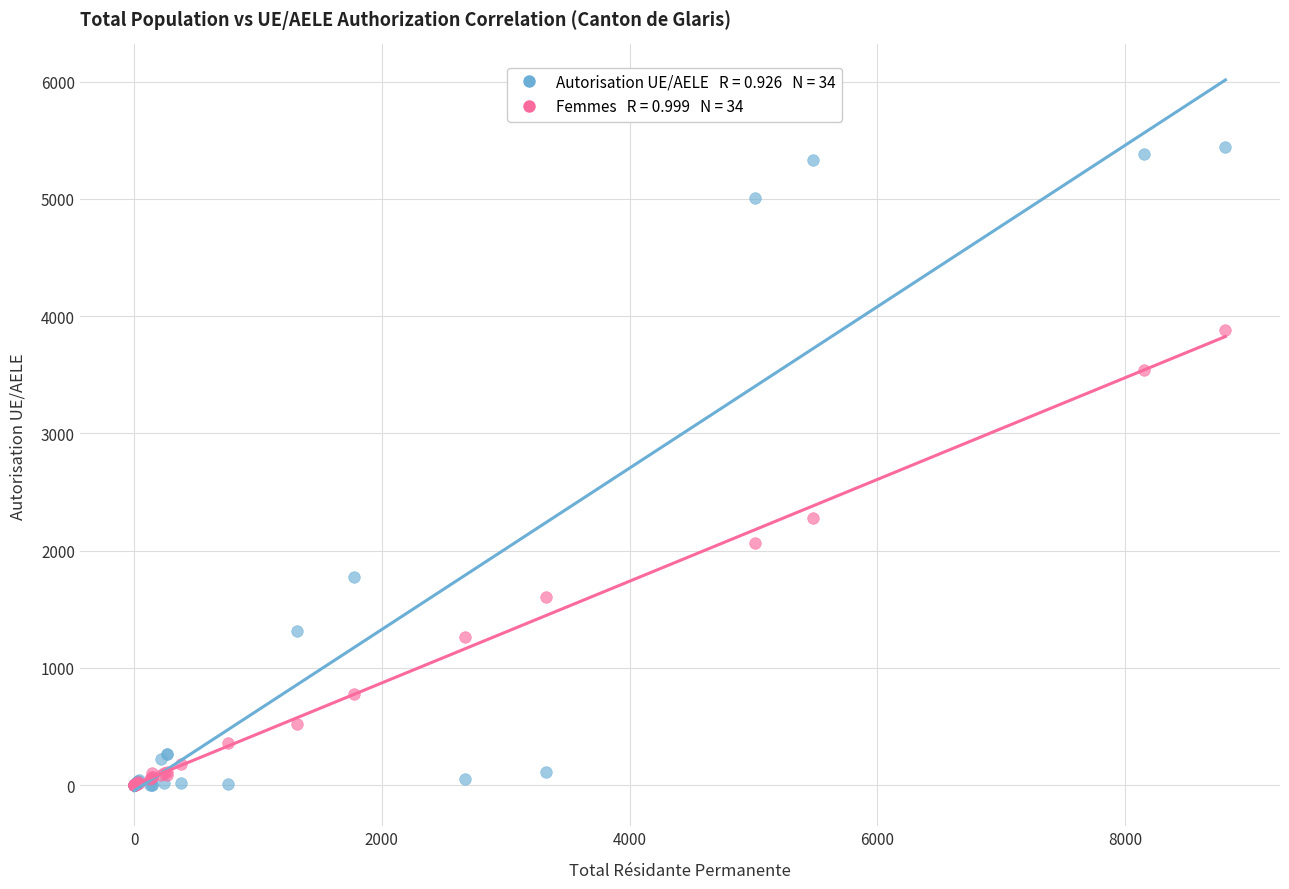

Across all series, what Y value is closest to 2723?

2277